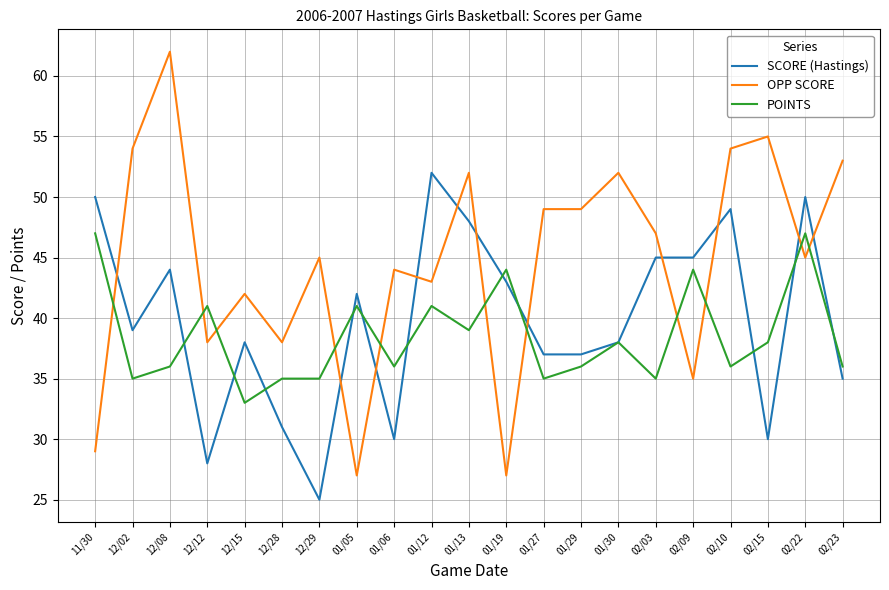

What is the approximate value of OPP SCORE at 02/10, to the nearest 10?

50